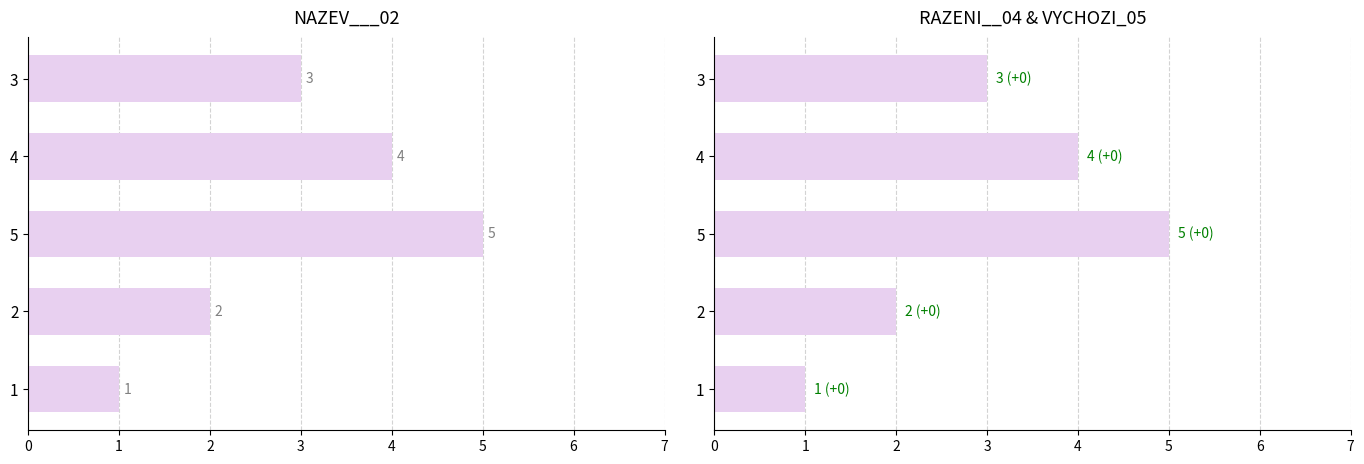

What is the greatest value displayed?

5